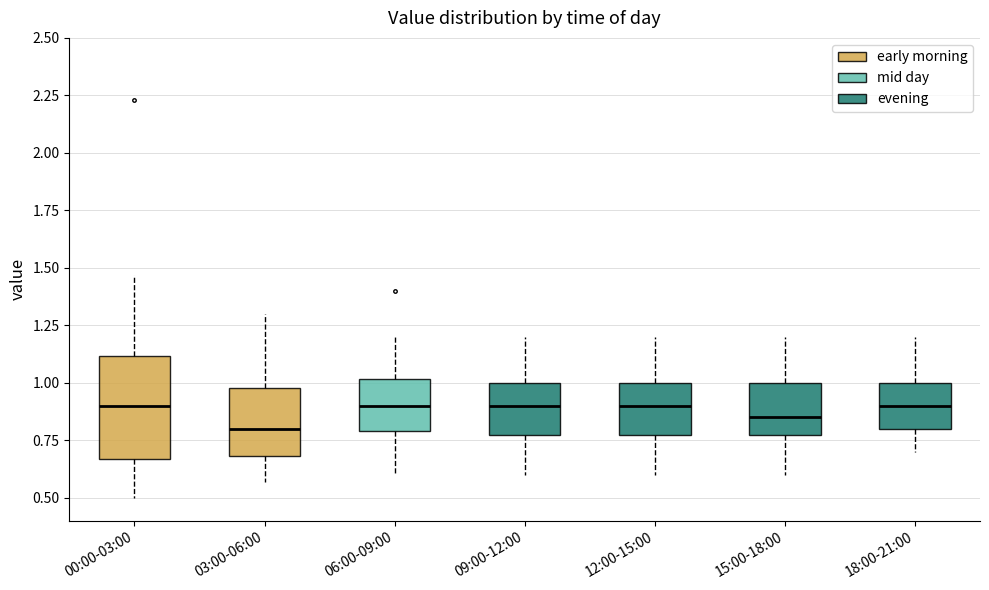

Reading left to right, read every box against the y-axis: the position of its median line, the range the box covers, and the ends of its whiskers. The values are not printed on the chart, so give them approximately, as read against the axis.

00:00-03:00: median 0.90, box 0.65 to 1.10, whiskers 0.50 to 1.45
03:00-06:00: median 0.80, box 0.70 to 1.00, whiskers 0.55 to 1.30
06:00-09:00: median 0.90, box 0.80 to 1.00, whiskers 0.60 to 1.20
09:00-12:00: median 0.90, box 0.80 to 1.00, whiskers 0.60 to 1.20
12:00-15:00: median 0.90, box 0.80 to 1.00, whiskers 0.60 to 1.20
15:00-18:00: median 0.85, box 0.80 to 1.00, whiskers 0.60 to 1.20
18:00-21:00: median 0.90, box 0.80 to 1.00, whiskers 0.70 to 1.20